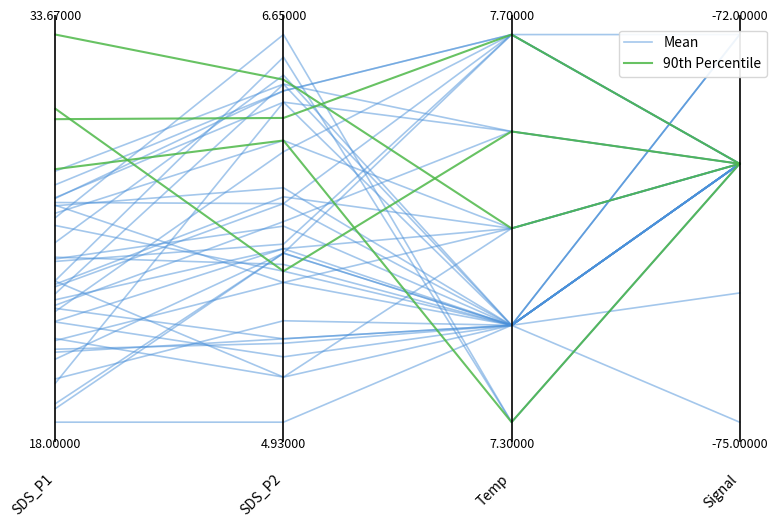

True or false: Mean has more than 2 interior local peaks.

False